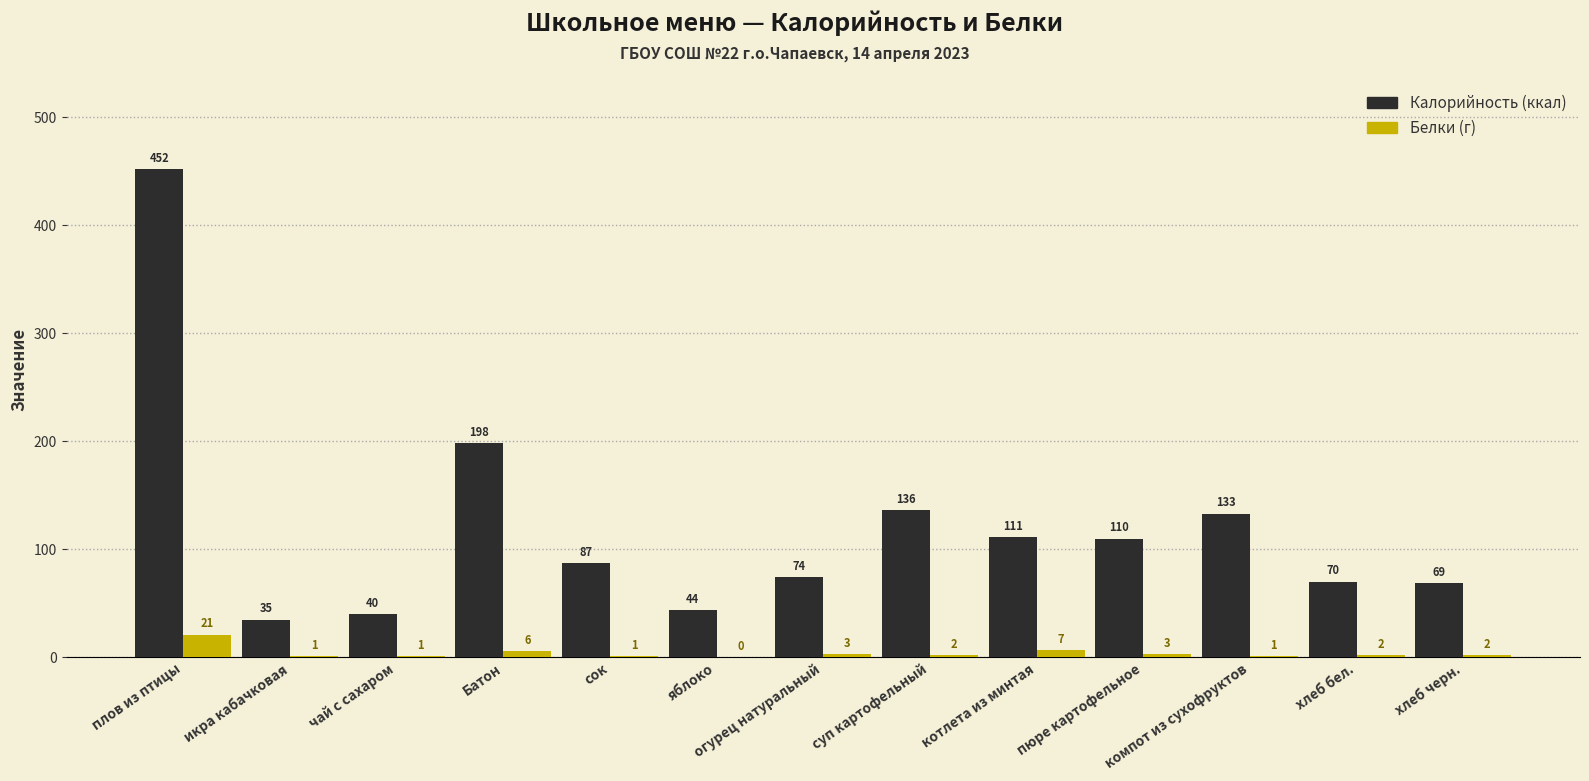

What is the total value across all series at чай с сахаром?

41